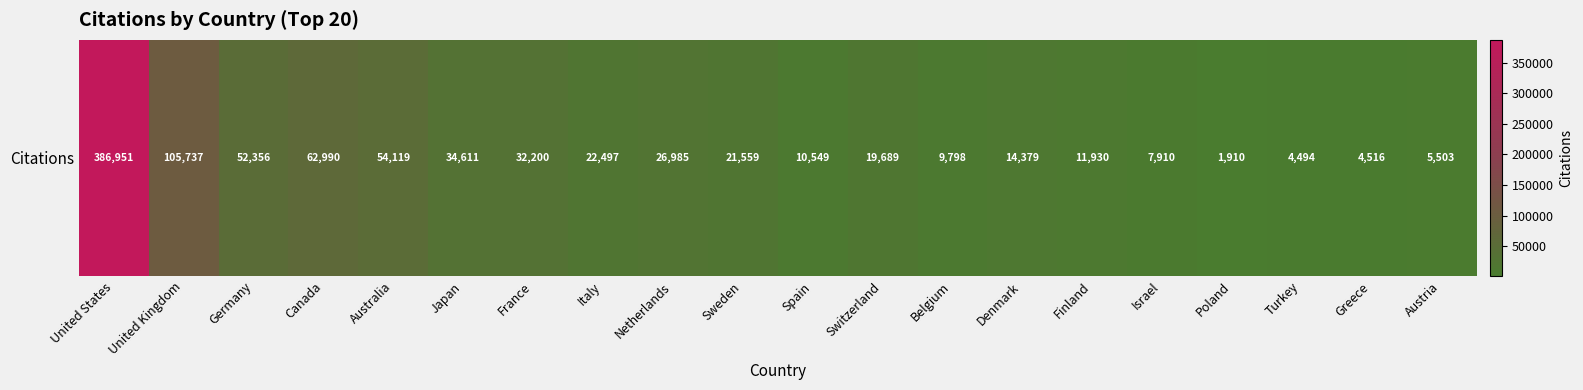

What is the difference between the values at United States and Finland?

375021